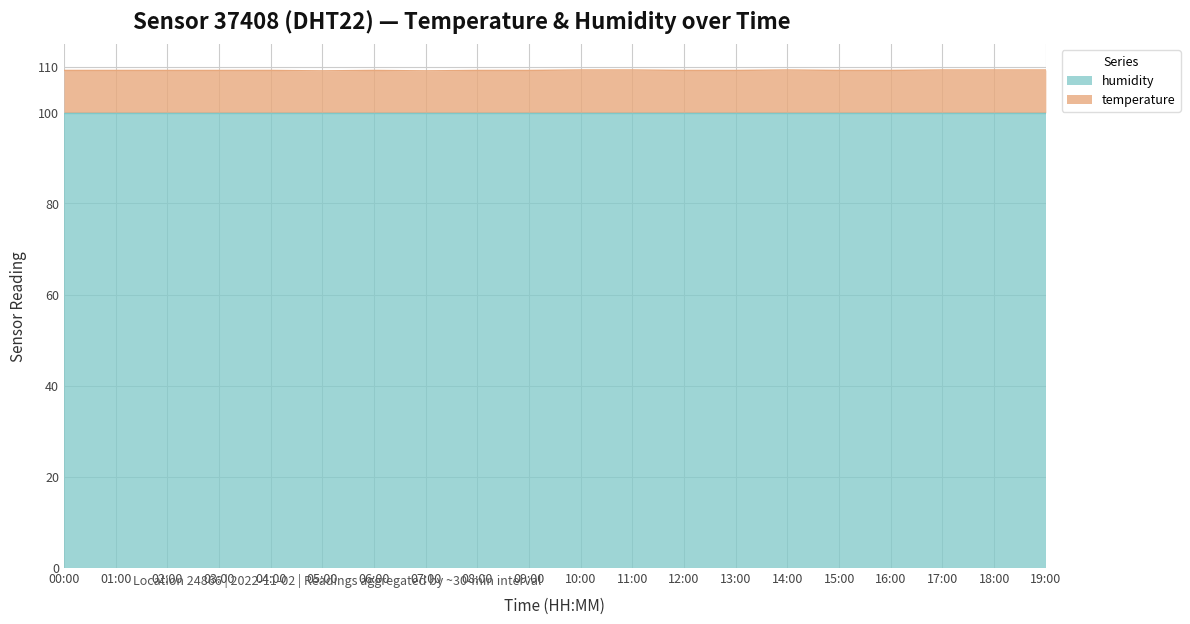

Between 10:00 and 03:00, which is larger?

10:00